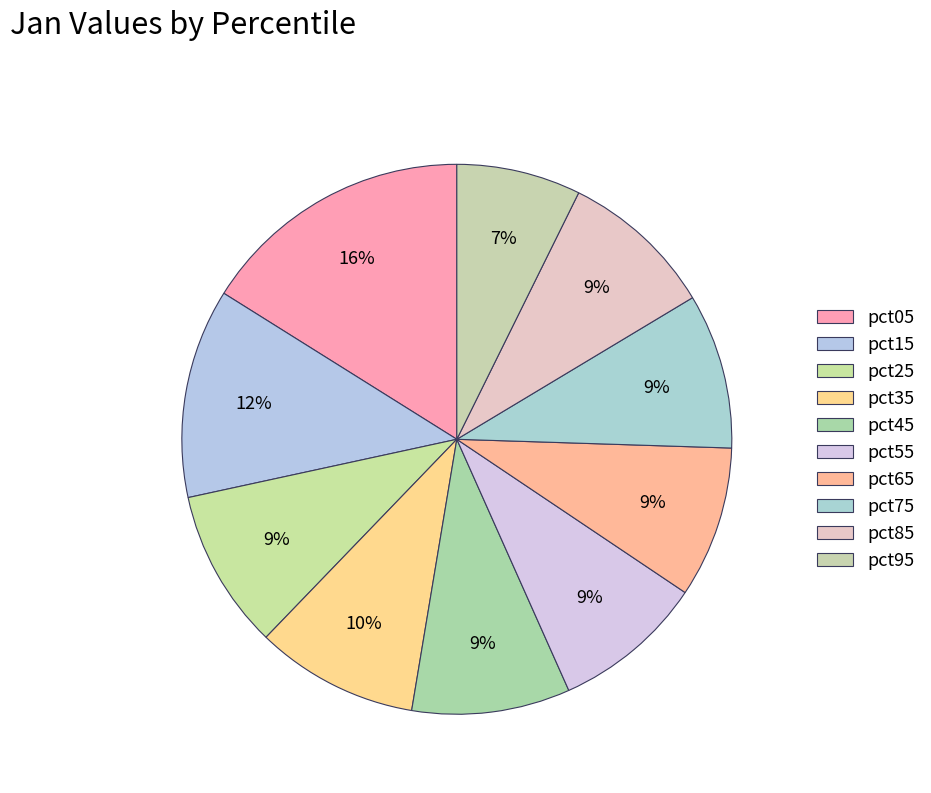

What is the total percentage of pct65 and pct95?

16.2%